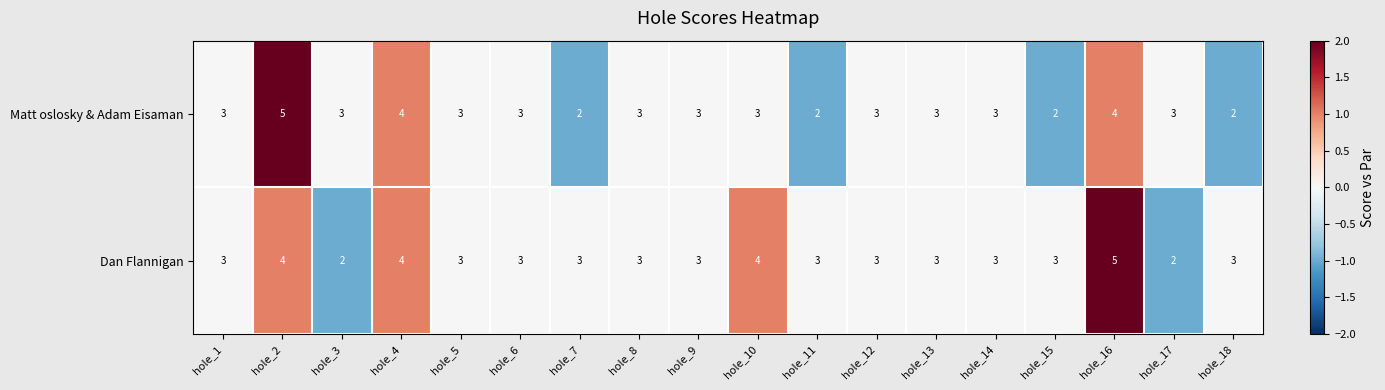

What is the total value across all series at hole_4?

8